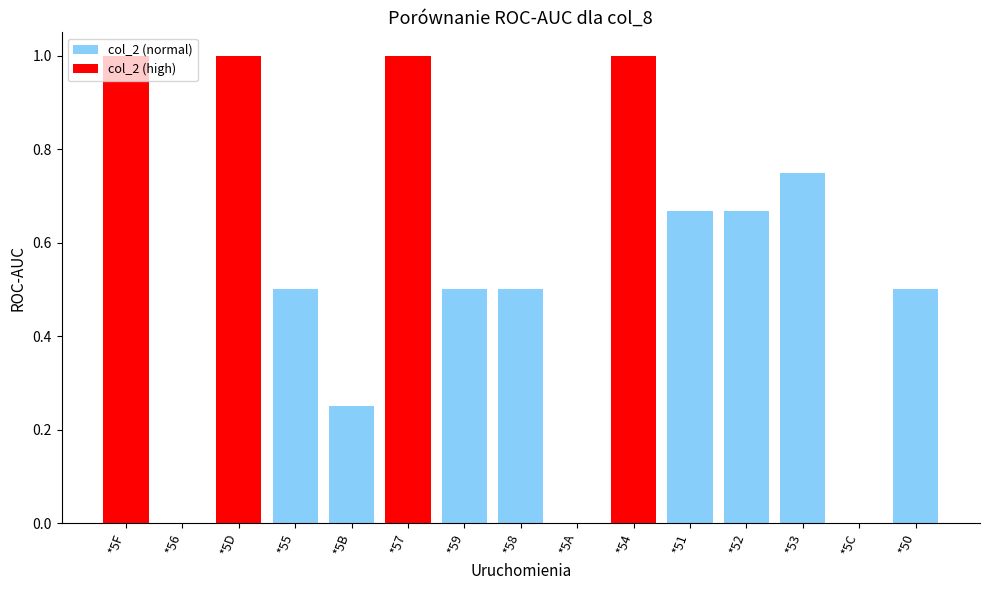

The value at *5F is 1.4. True or false?

False